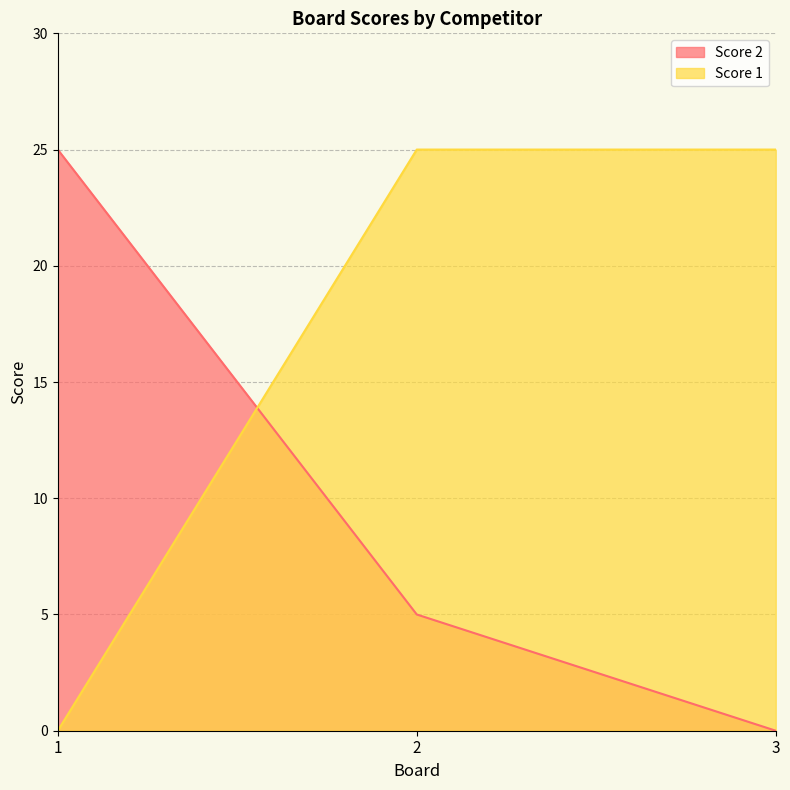

List the series in order of their peak value, lowest first.

Score 2, Score 1